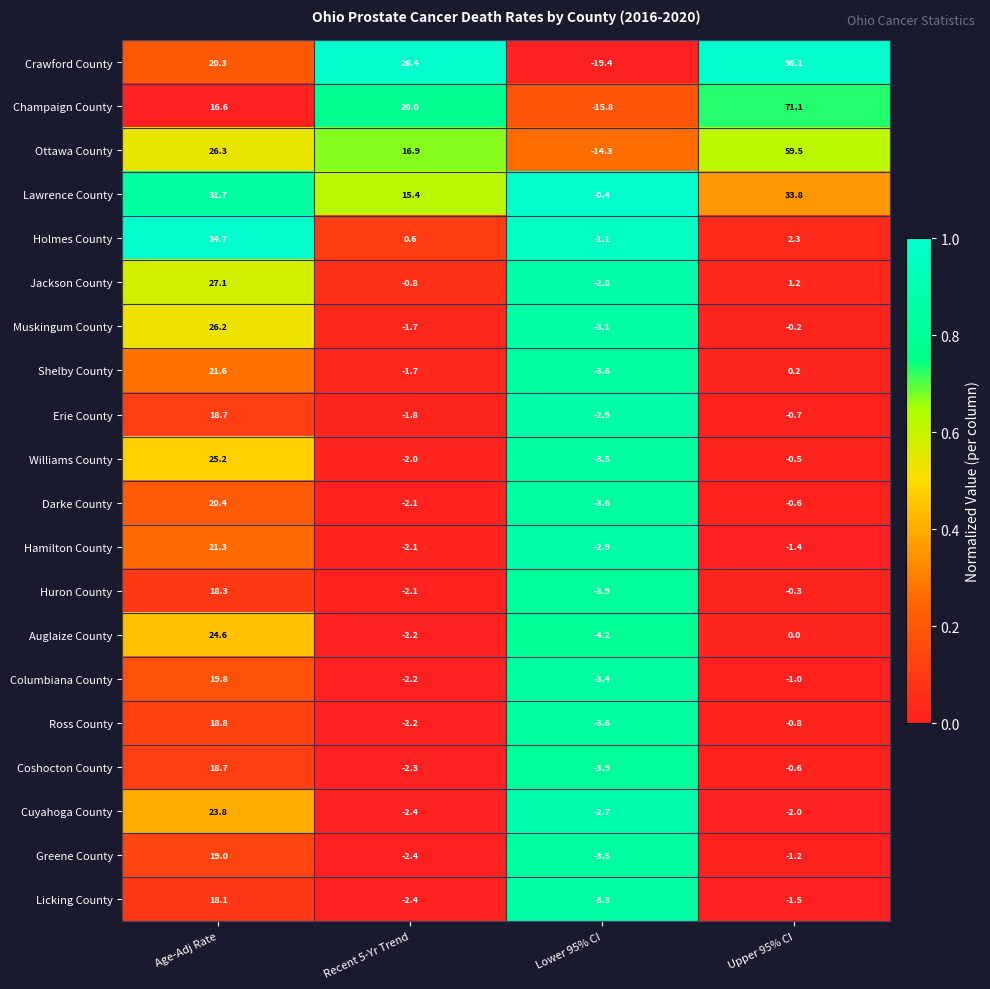

At which category is the sum across all series the highest?

Age-Adj Rate